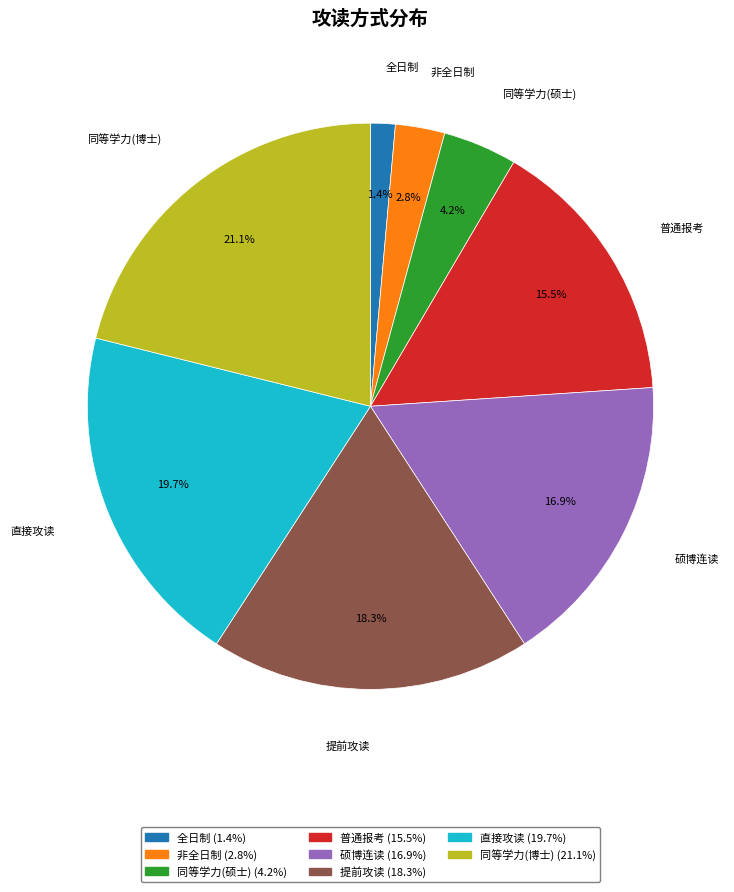

To the nearest percent, what portion does 非全日制 represent?

3%